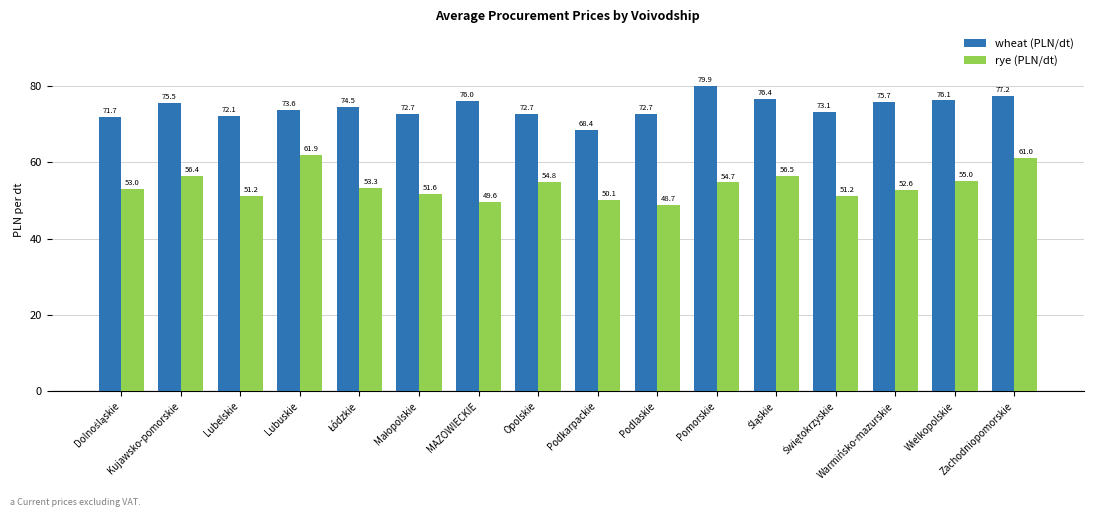

How many bars are there in each group?

2